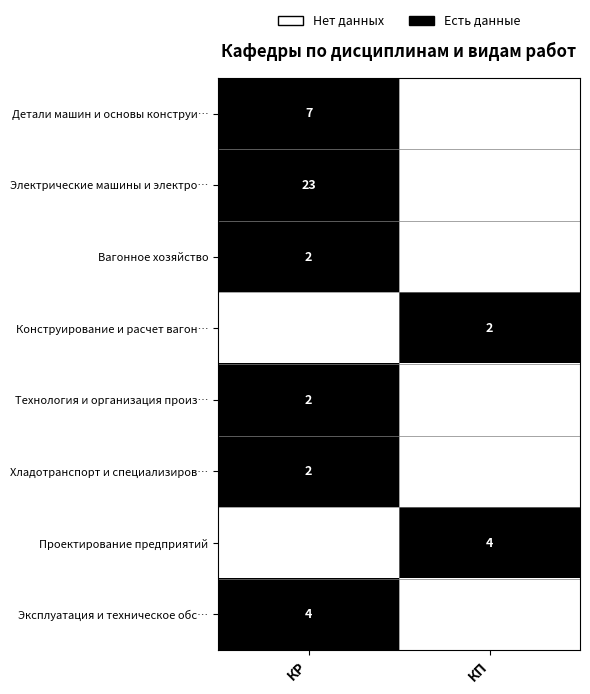

Is the value of Технология и организация произ… at КР greater than the value of Проектирование предприятий at КП?

No